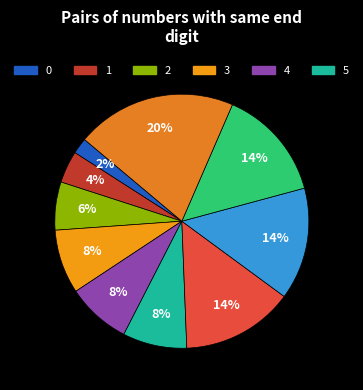

Count the number of slices in the pie.

10